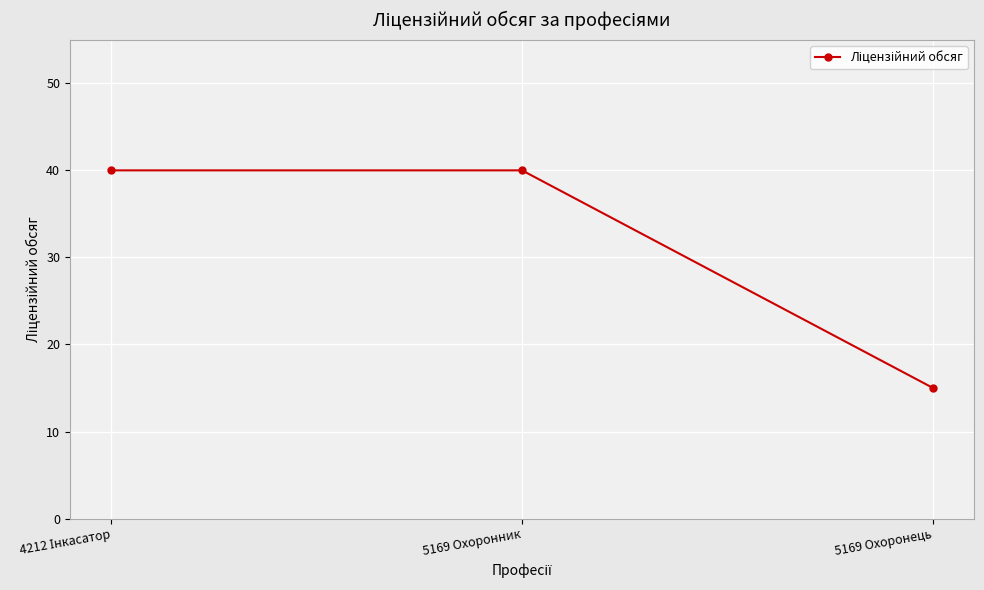

What is the difference between the maximum and minimum values?

25